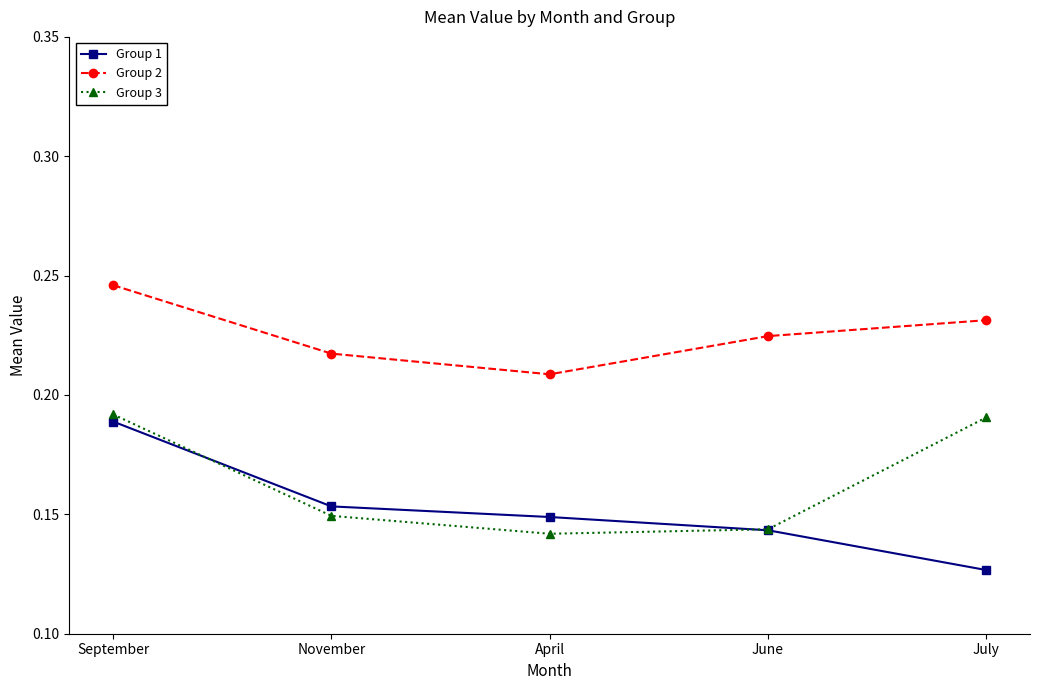

What position from the left is April?

3